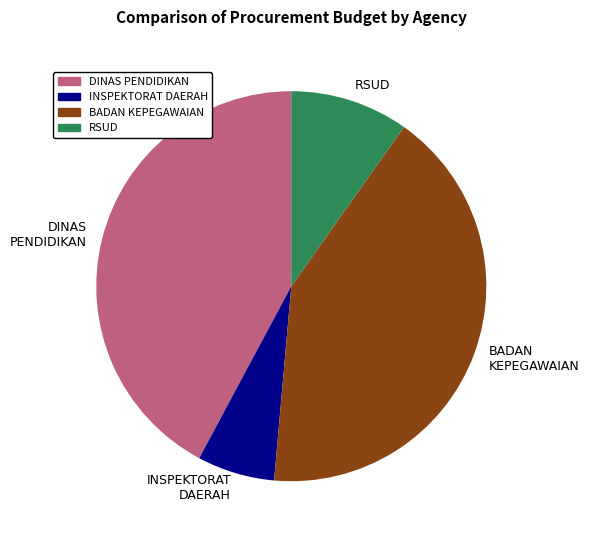

Is the sum of DINAS PENDIDIKAN and INSPEKTORAT DAERAH greater than half?

No